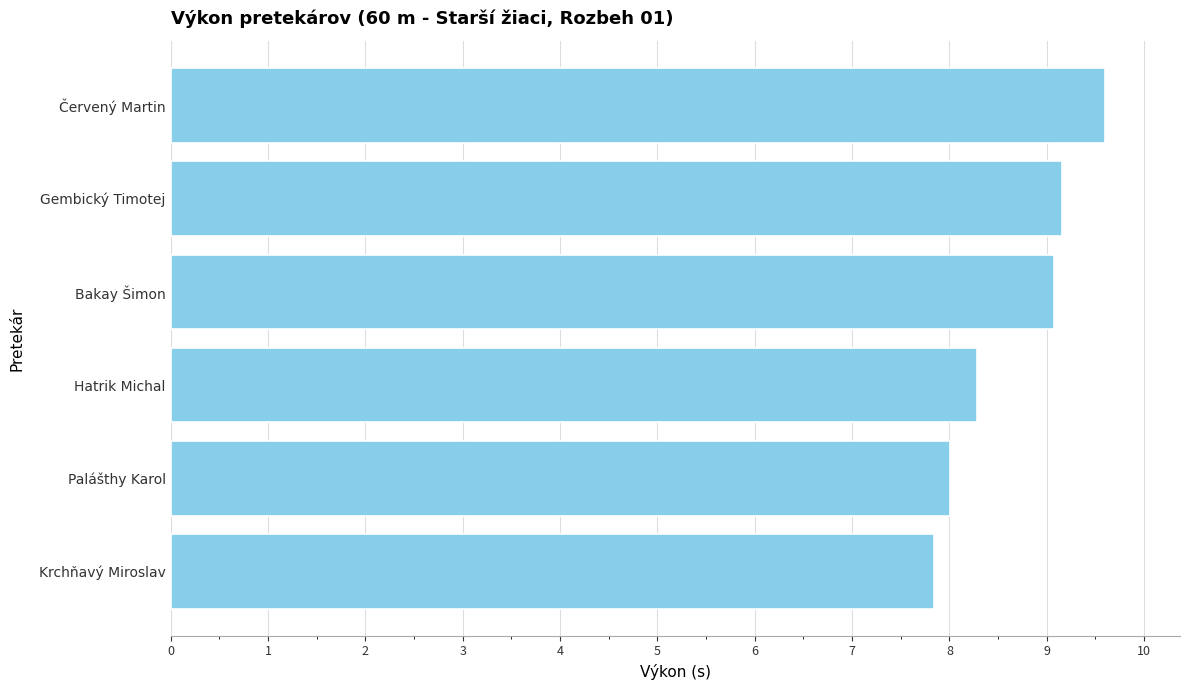

What is the sum of all values?

52.0